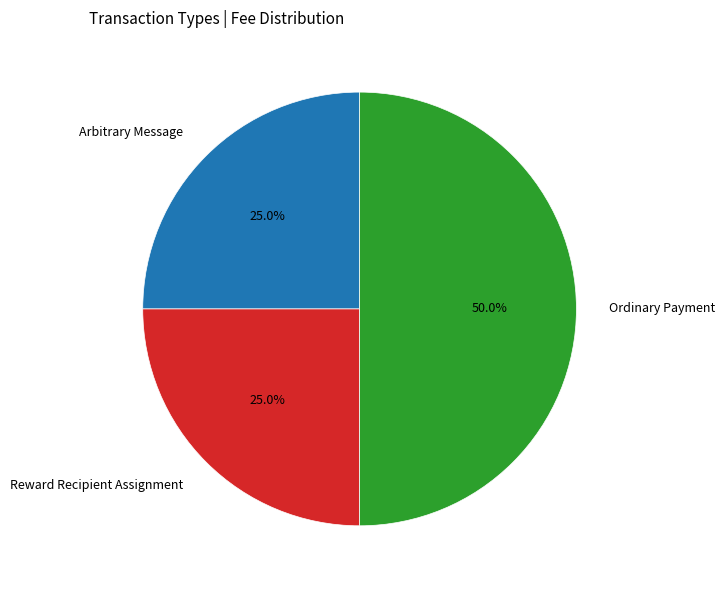

Count the number of slices in the pie.

3